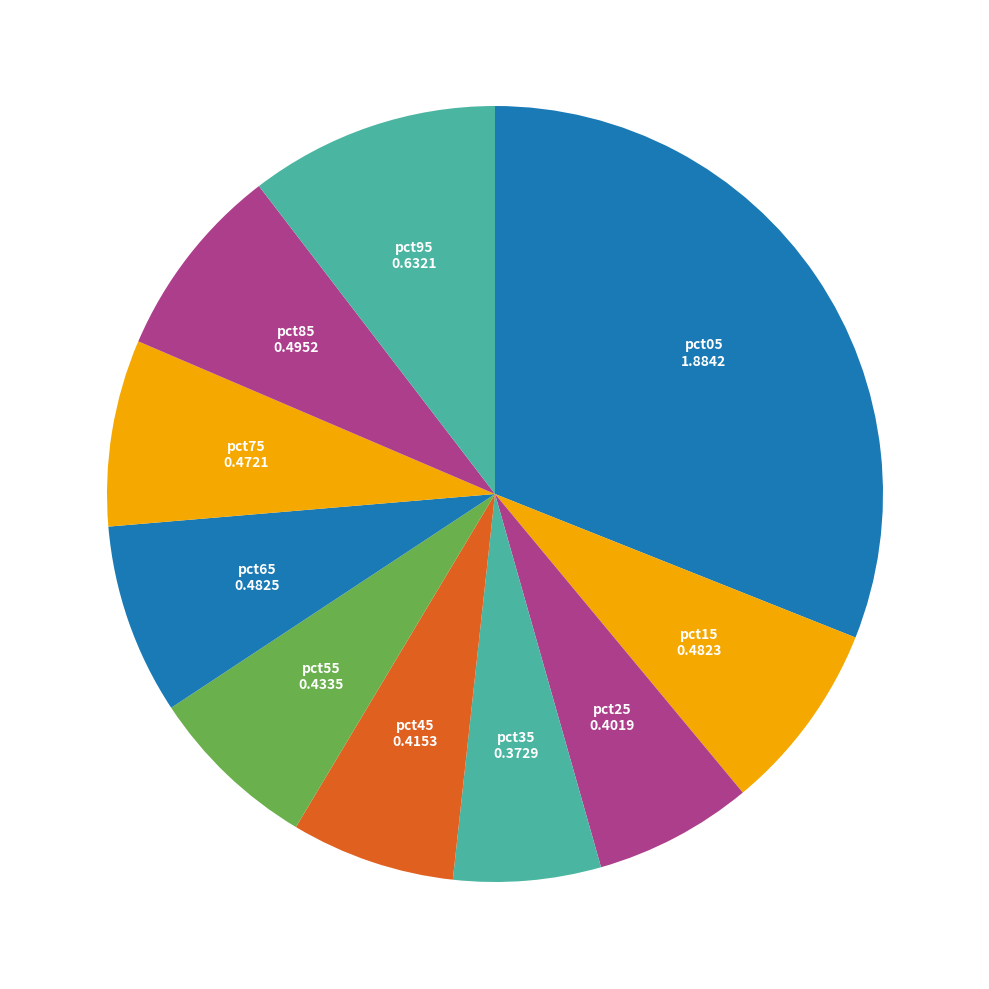

How many slices are in this pie chart?

10